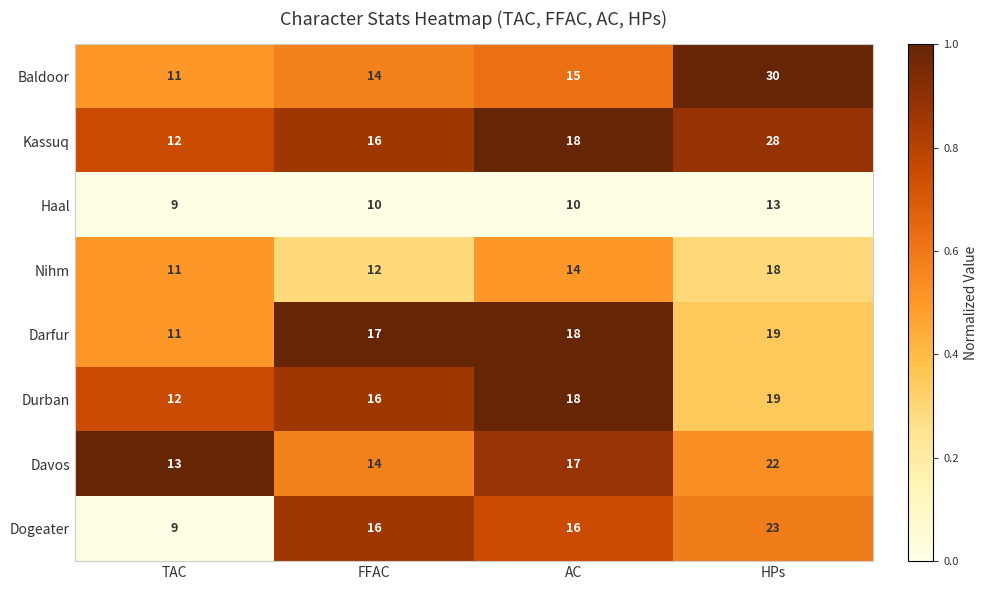

Which series has the largest total across all categories?

Kassuq